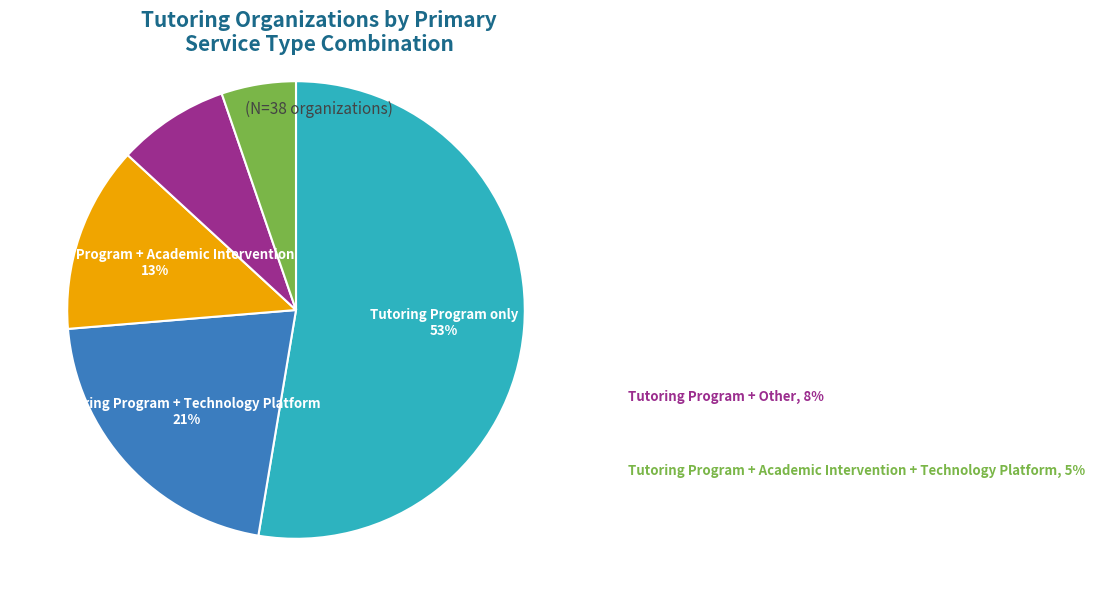

To the nearest percent, what is the average slice percentage?

20%